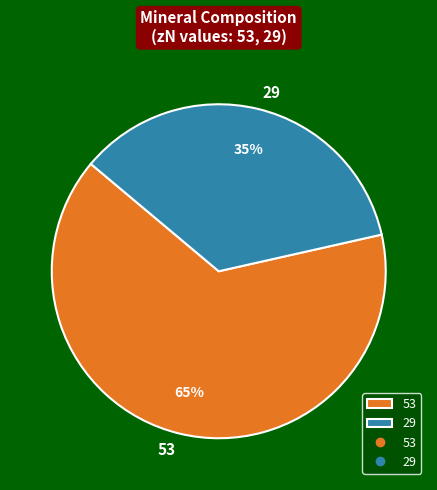

Rank the categories by value from lowest to highest.

29, 53